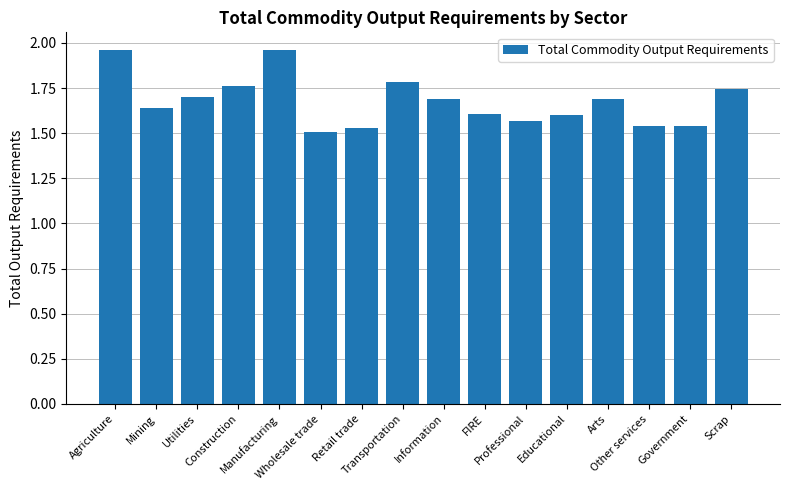

What is the difference between the second highest and second lowest values?

0.4